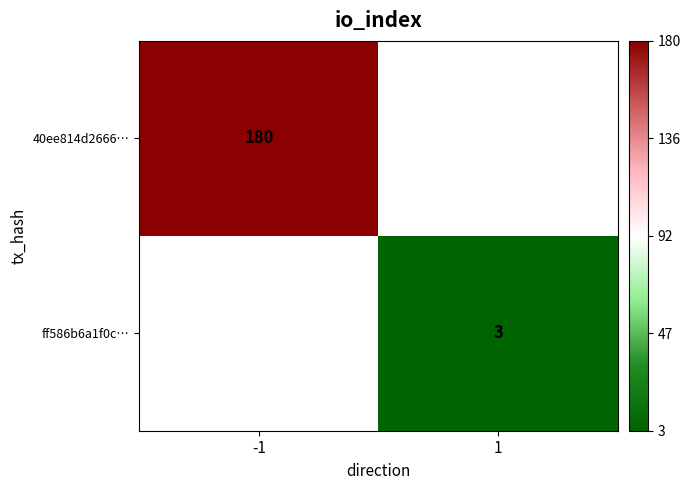

How many categories are shown in the chart?

2